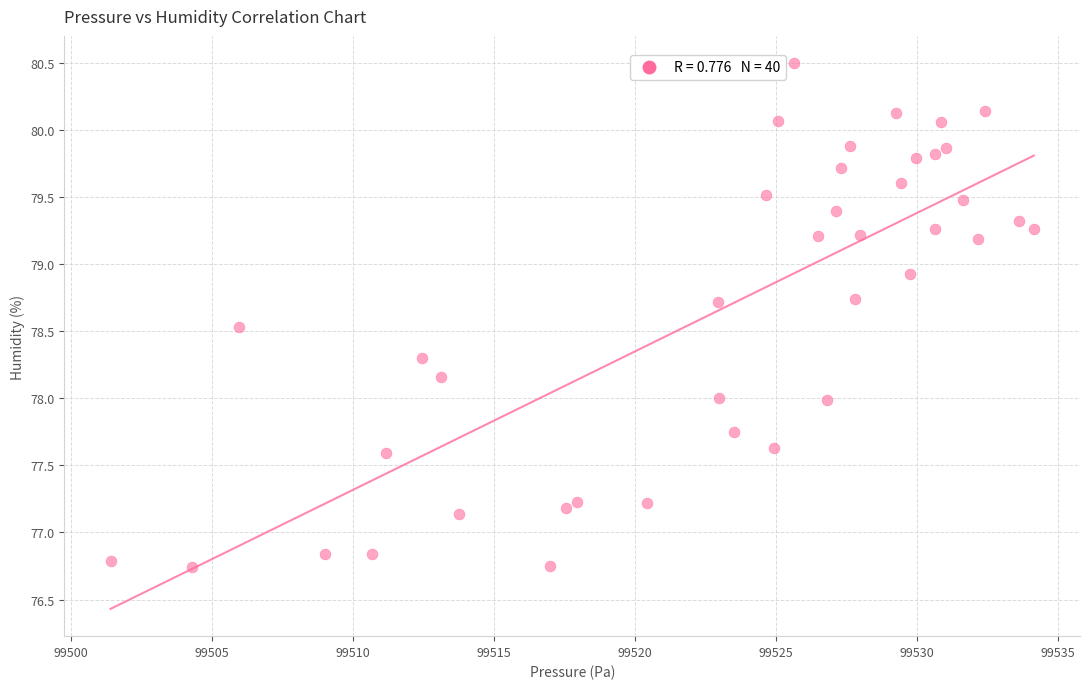

What is the range of Y values (max minus min)?

3.8